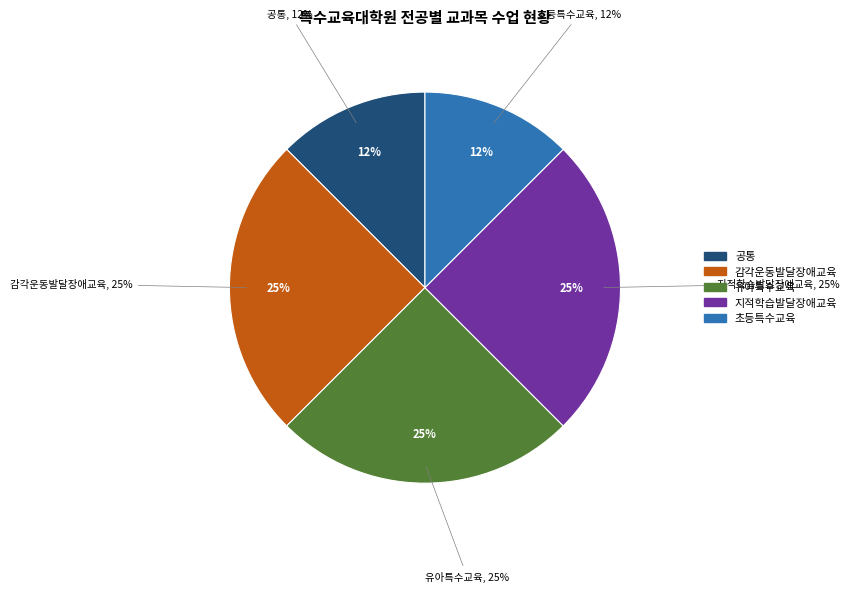

Do 지적학습발달장애교육 and 유아특수교육 together represent more than half of the pie?

No